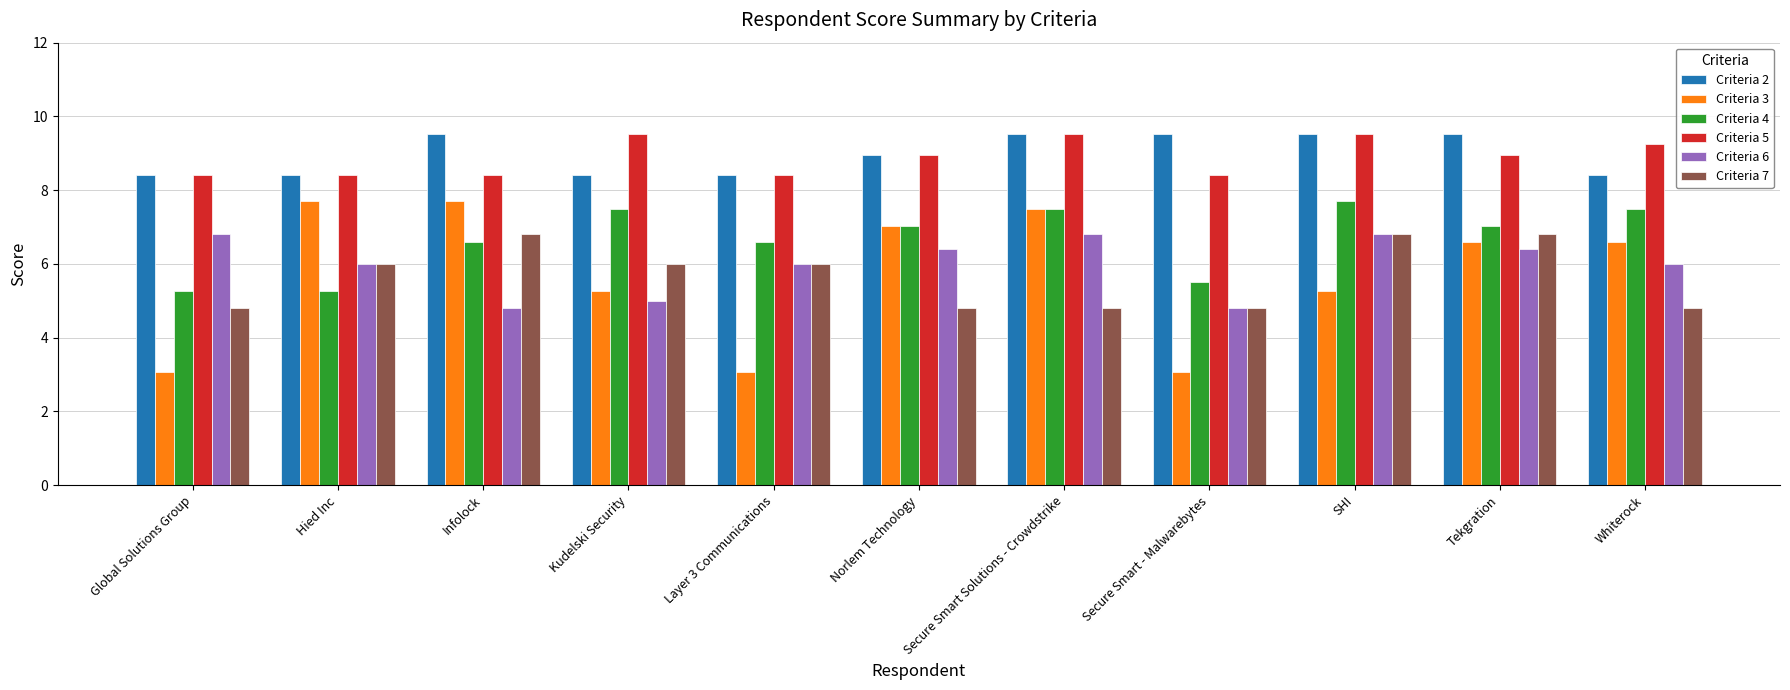

Between Infolock and Layer 3 Communications, which series saw the biggest shift?

Criteria 3